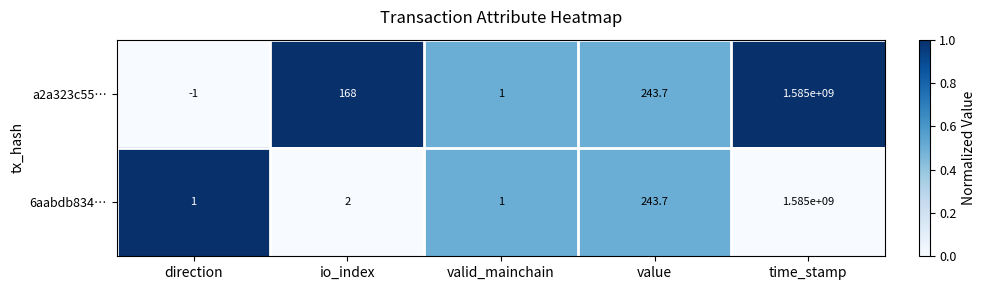

Where is 6aabdb834… nearest to the value 792500000?

value